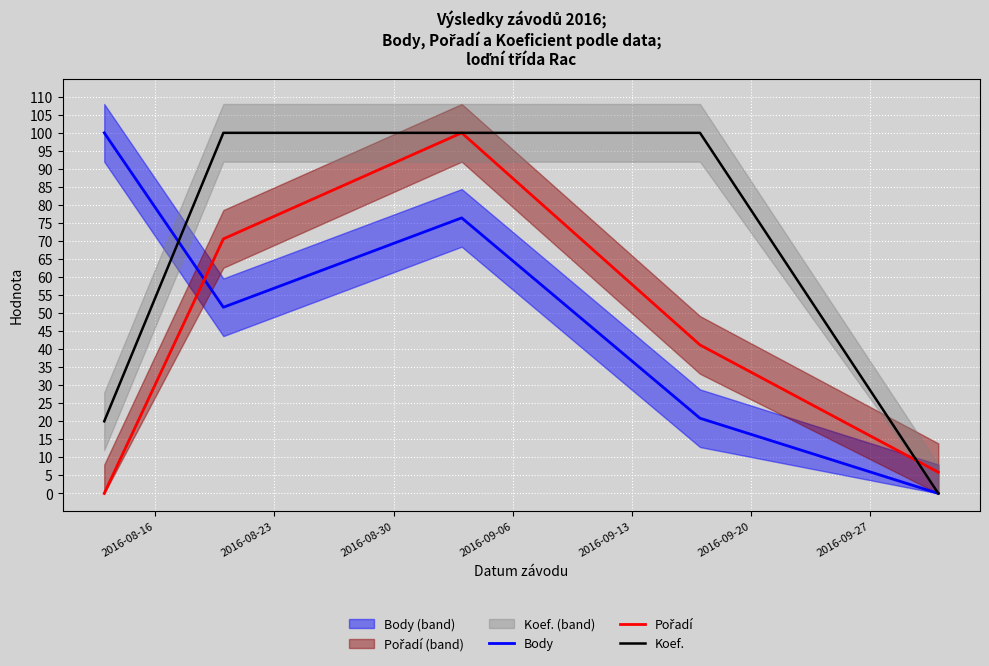

How many data points in Body are above 51?

3